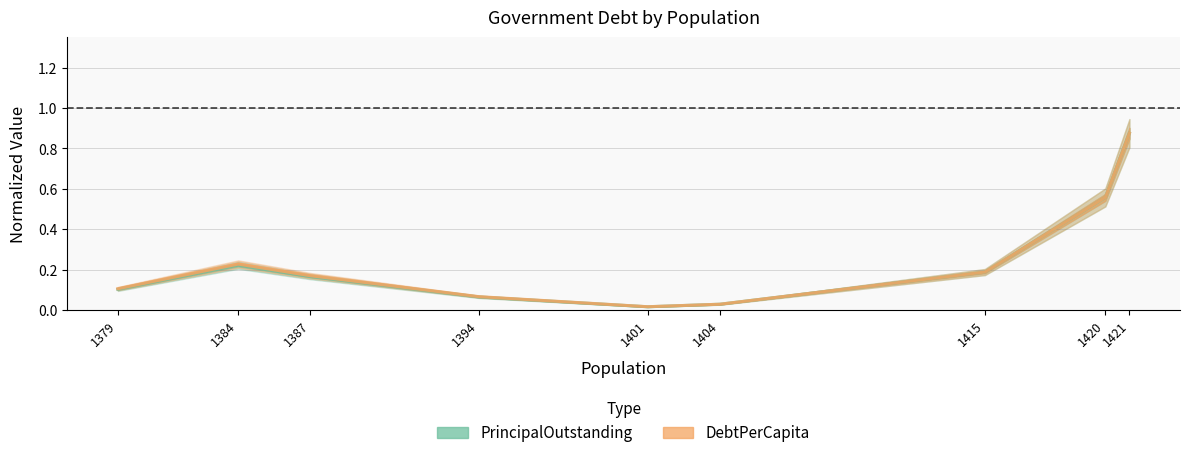

True or false: DebtPerCapita and PrincipalOutstanding cross at least once.

False